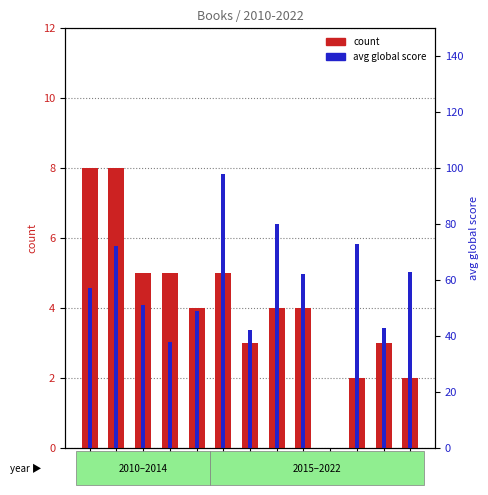

Is it true that avg global score equals 62 at 2018?

True